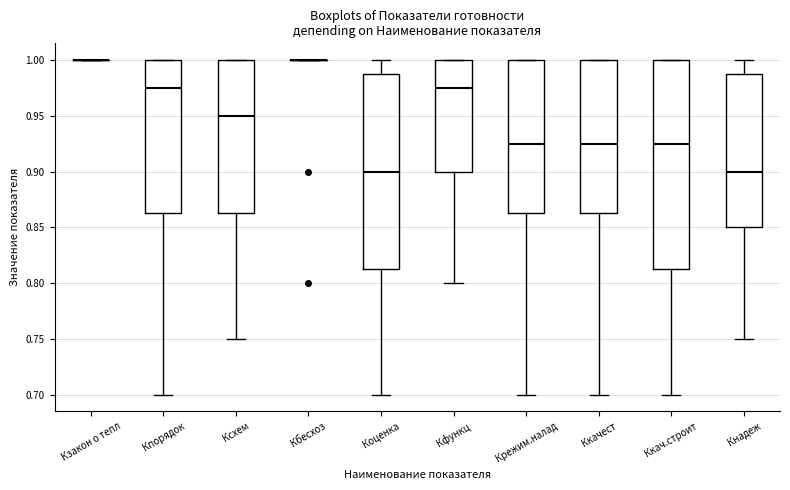

Reading left to right, read every box against the y-axis: the position of its median line, the range the box covers, and the ends of its whiskers. The values are not printed on the chart, so give them approximately, as read against the axis.

Кзакон о тепл: box collapsed to a line at 1.000, whiskers 1.000 to 1.000
Кпорядок: median 0.975, box 0.865 to 1.000, whiskers 0.700 to 1.000
Ксхем: median 0.950, box 0.865 to 1.000, whiskers 0.750 to 1.000
Кбесхоз: box collapsed to a line at 1.000, whiskers 1.000 to 1.000
Коценка: median 0.900, box 0.815 to 0.990, whiskers 0.700 to 1.000
Кфункц: median 0.975, box 0.900 to 1.000, whiskers 0.800 to 1.000
Крежим.налад: median 0.925, box 0.865 to 1.000, whiskers 0.700 to 1.000
Ккачест: median 0.925, box 0.865 to 1.000, whiskers 0.700 to 1.000
Ккач.строит: median 0.925, box 0.815 to 1.000, whiskers 0.700 to 1.000
Кнадеж: median 0.900, box 0.850 to 0.990, whiskers 0.750 to 1.000